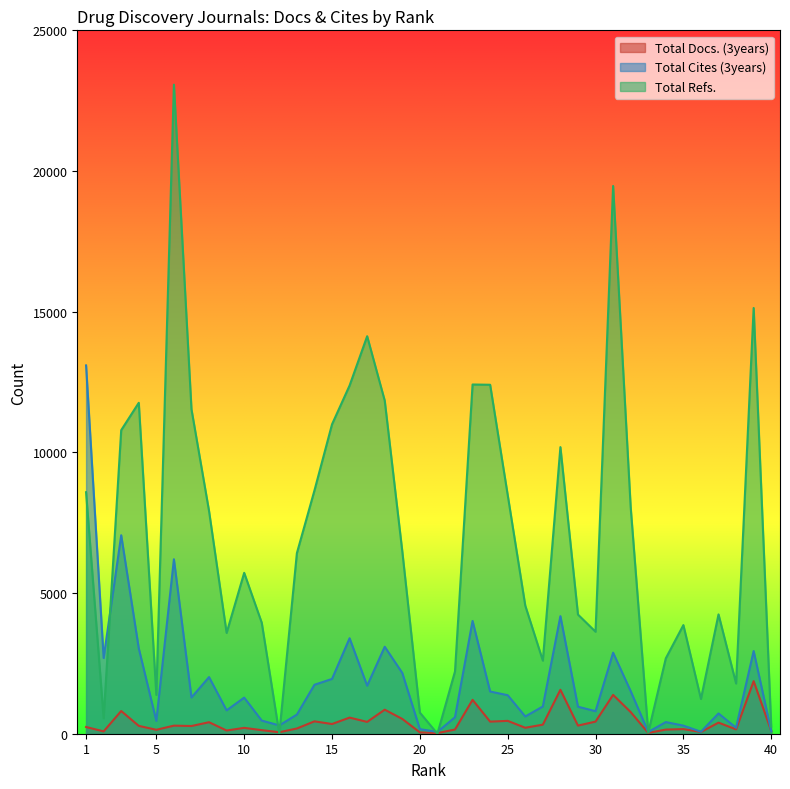

At how many categories does at least one series exceed 5134?

21